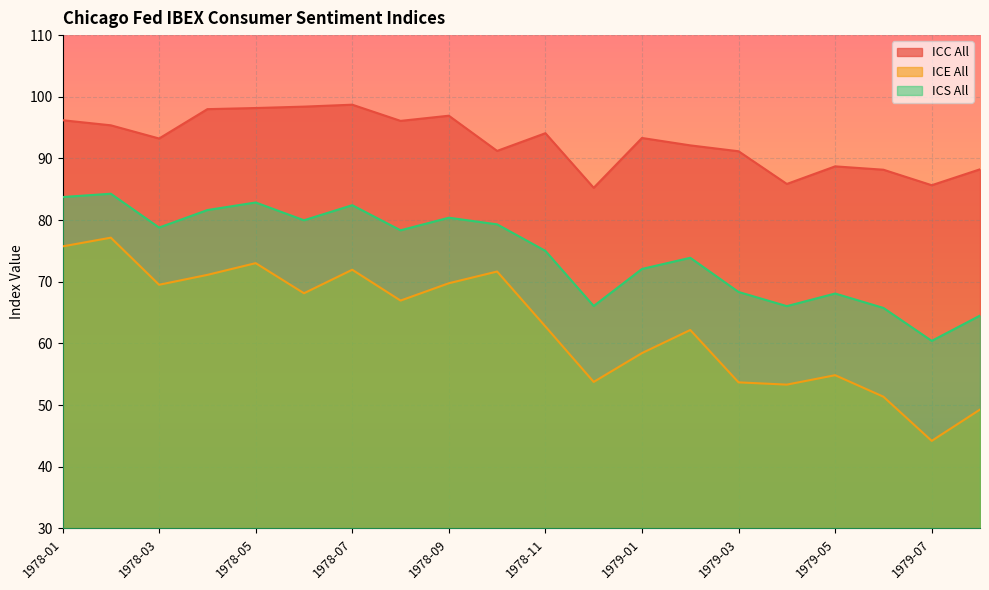

What is the total value across all series at 1979-03?

213.2